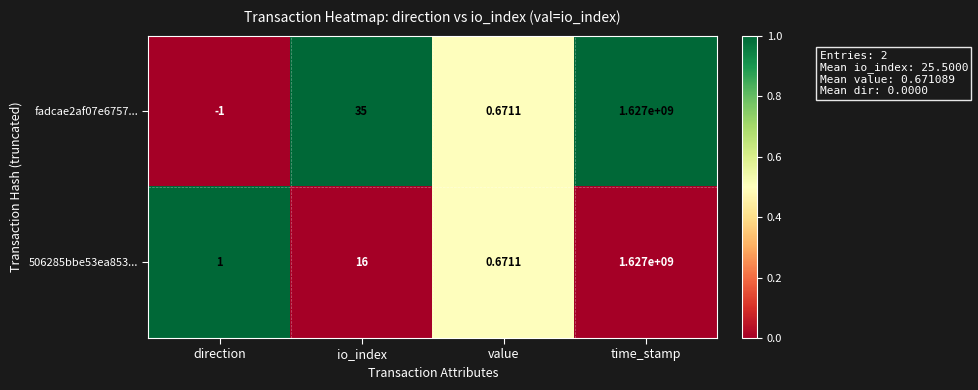

List the labels in order of 506285bbe53ea853... value, largest first.

time_stamp, io_index, direction, value